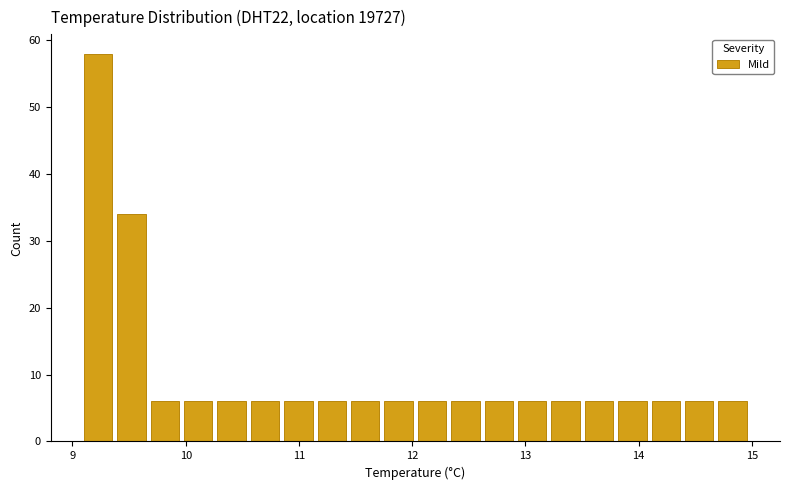

Read against the x-axis, roughly where is the centre of the tallest bar?

9.2